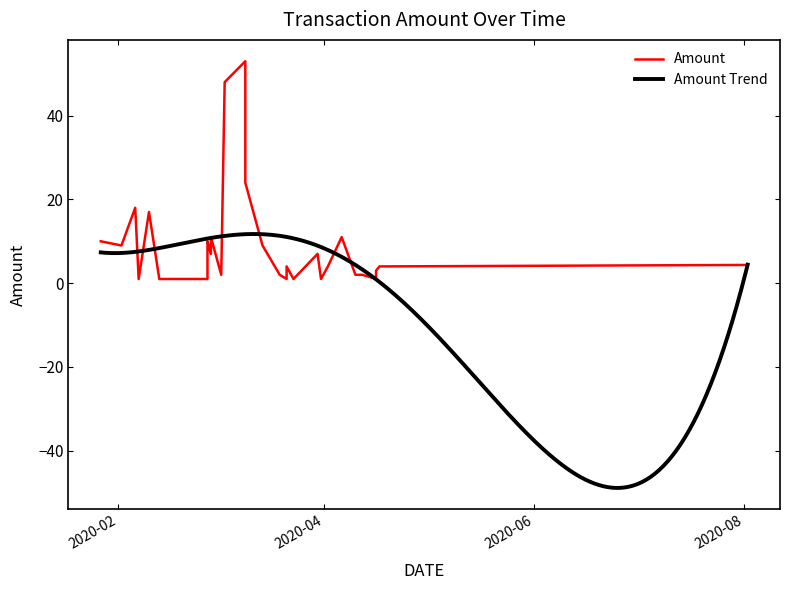

Does the chart display data point markers on the line(s)?

No